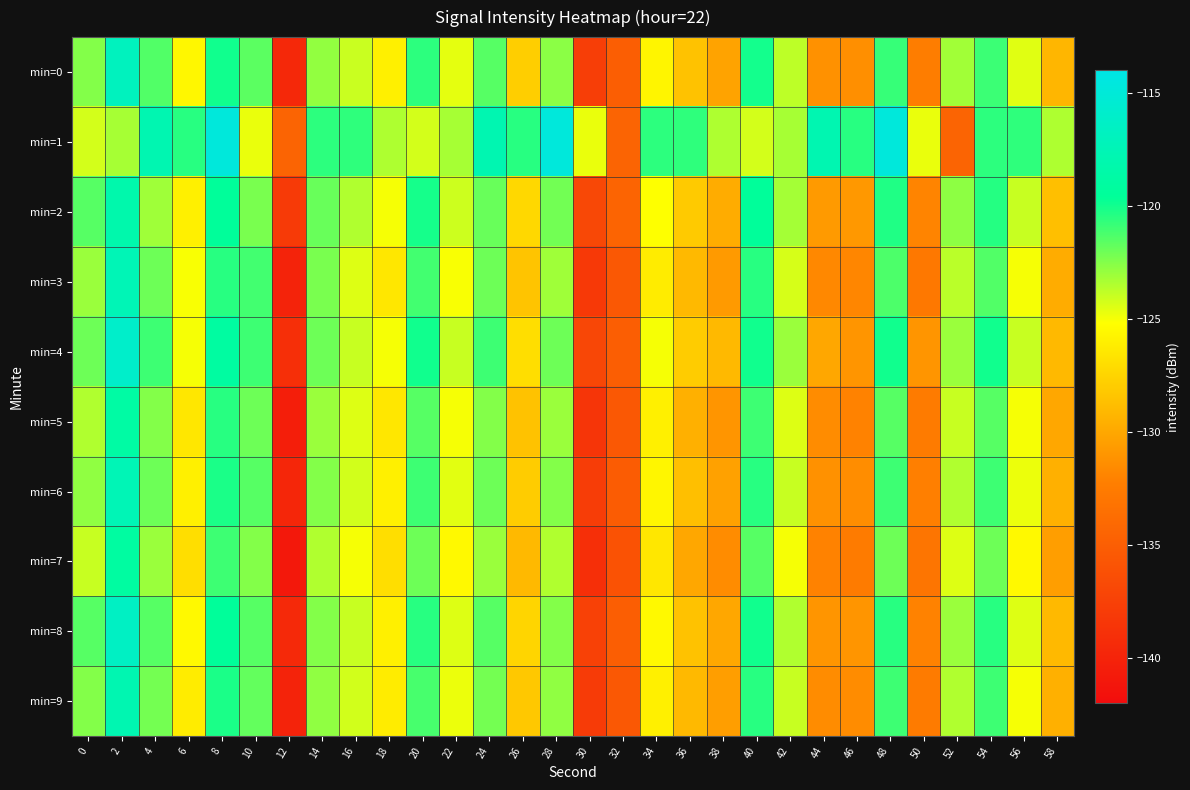

What is the smallest value displayed?

-141.0